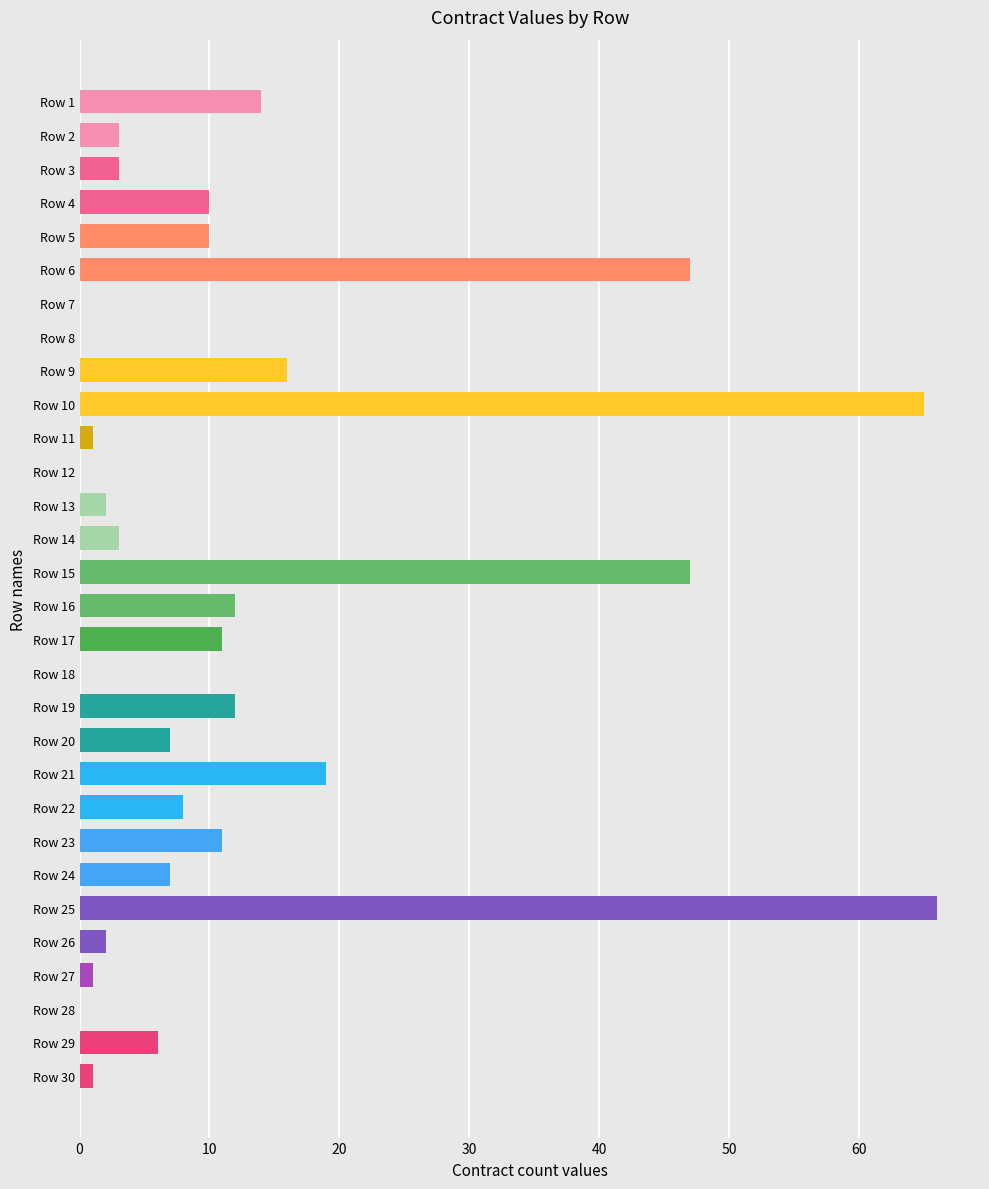

What is the sum of the values at Row 15 and Row 29?

53